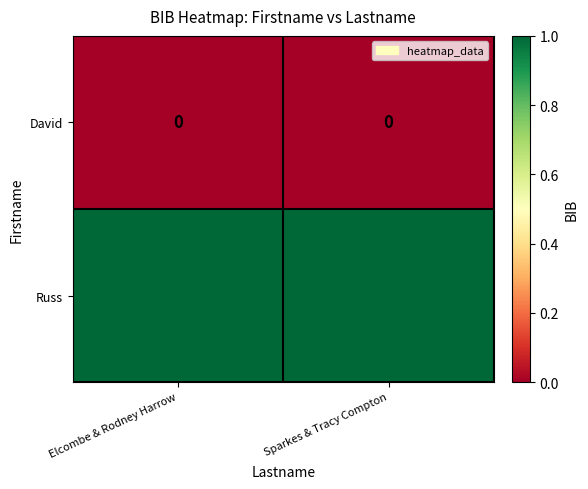

Is it true that David equals 0 at Sparkes & Tracy Compton?

True